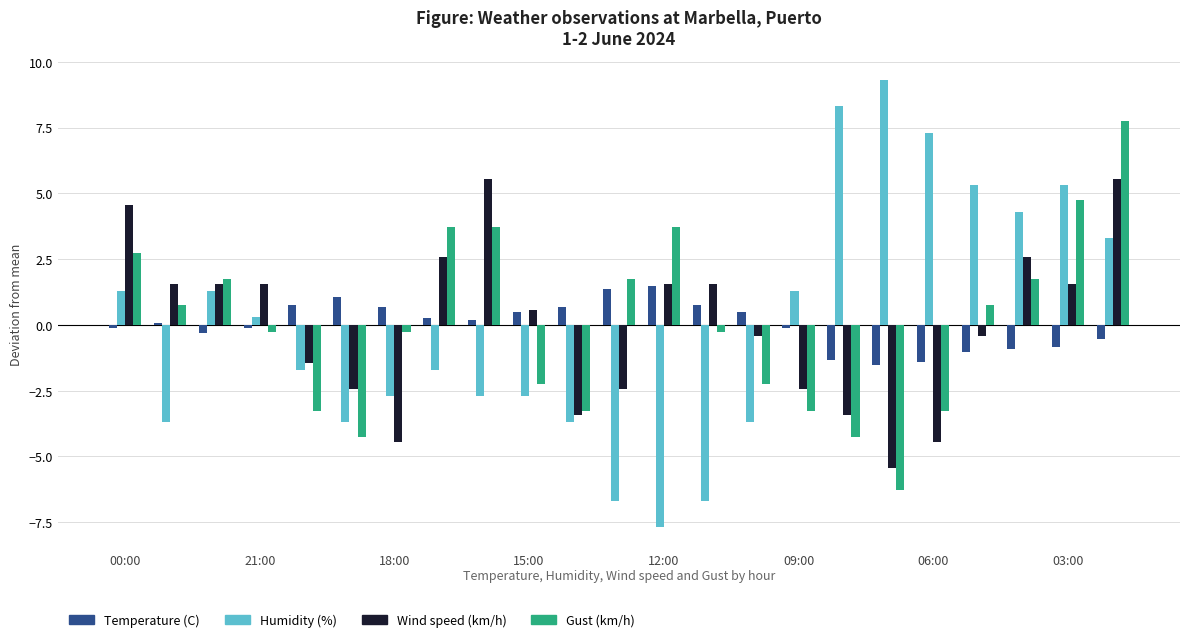

What is the smallest value displayed?

-7.7